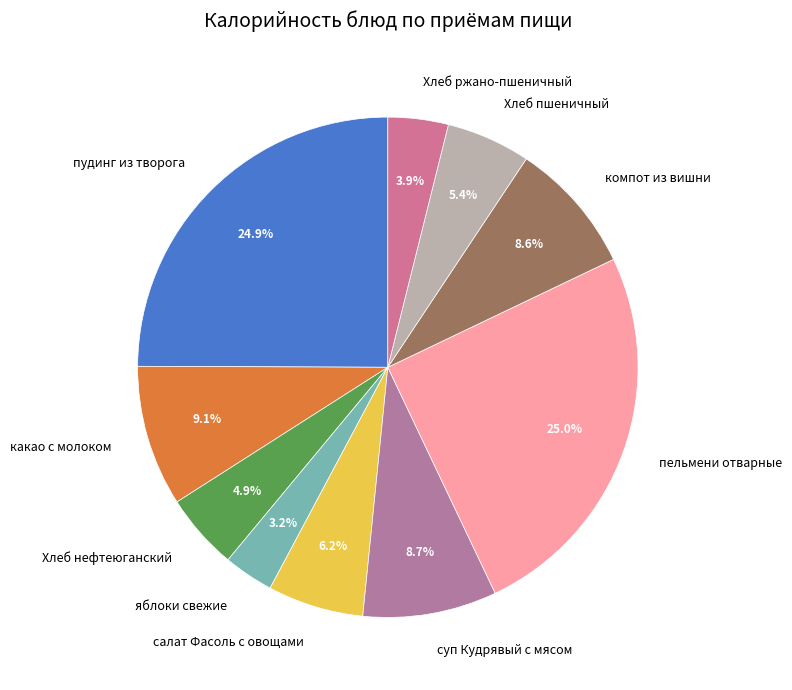

Which category has the smallest portion of the pie?

яблоки свежие